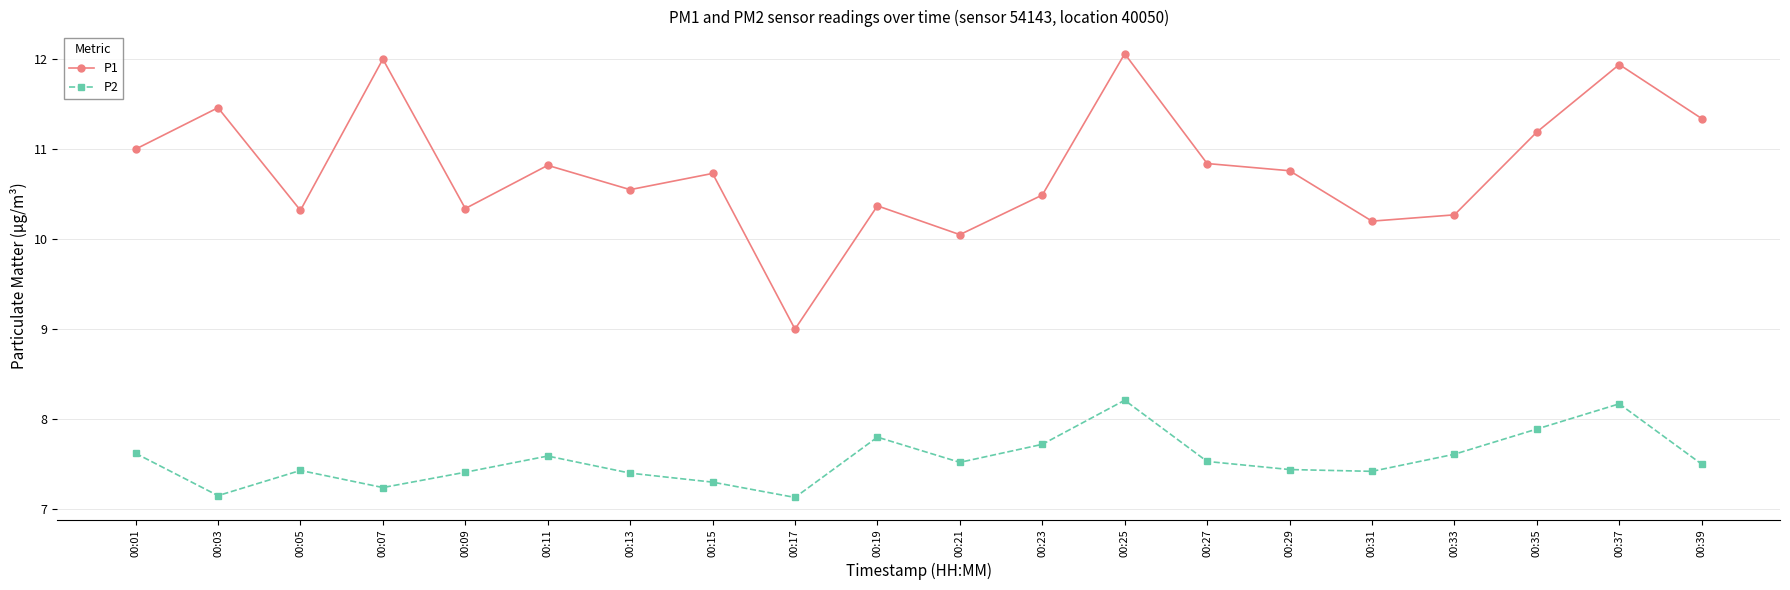

How many series are shown in this chart?

2